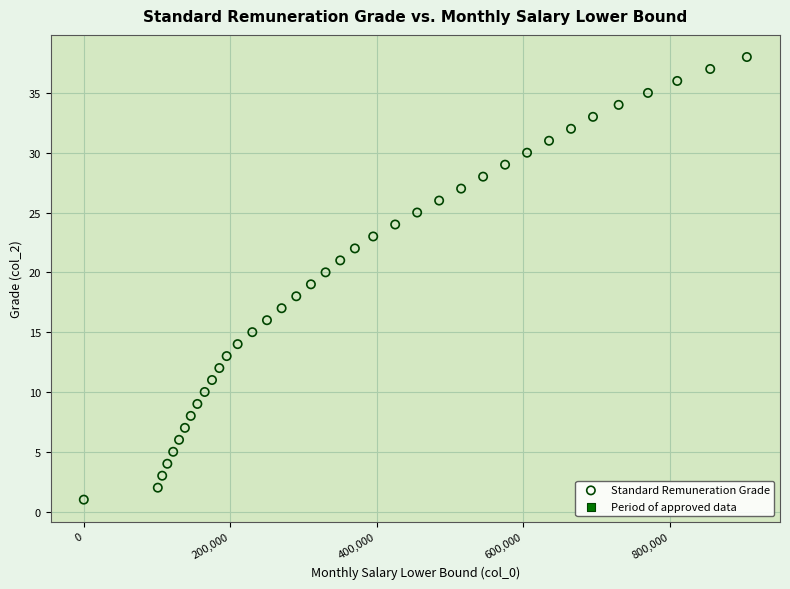

What is the range of Y values (max minus min)?

37